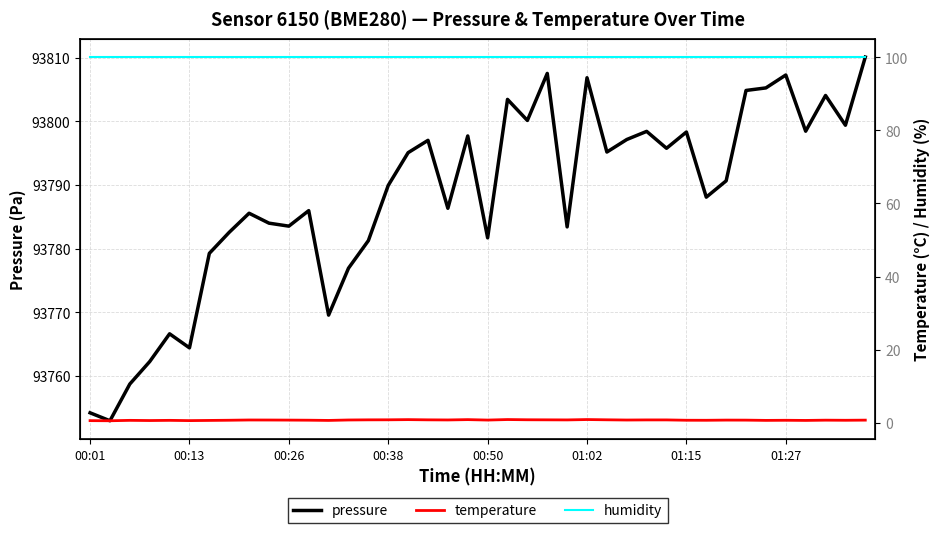

What is the difference between the highest and lowest values at 27?

93796.4